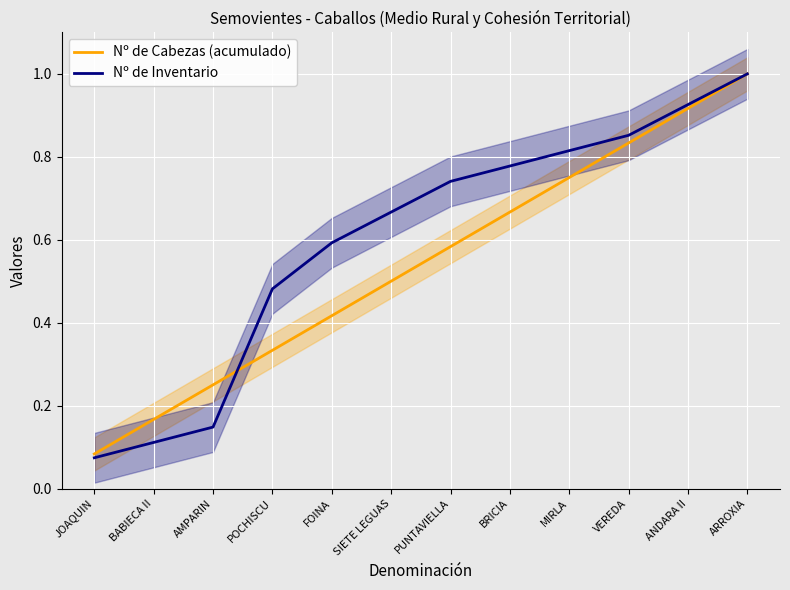

What are all the series names shown in the legend?

Nº de Cabezas (acumulado), Nº de Inventario